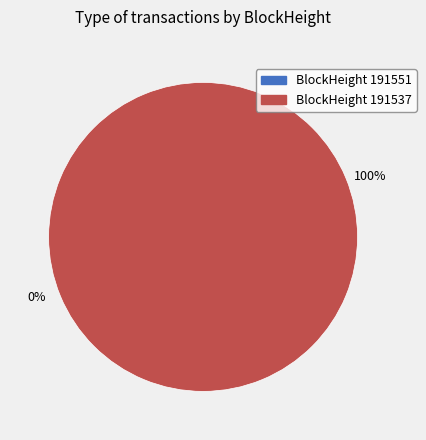

Which slice is the largest?

191537